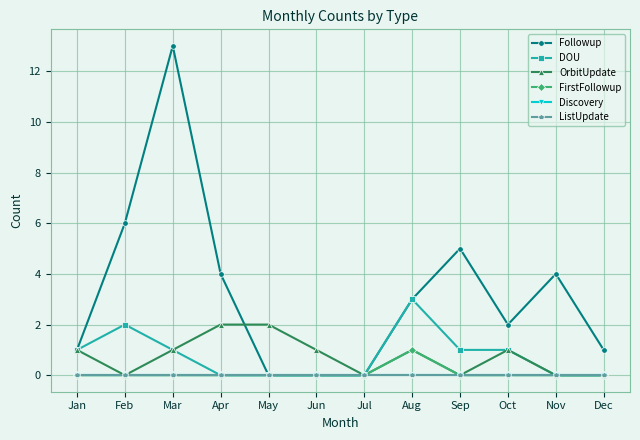

What are all the series names shown in the legend?

Followup, DOU, OrbitUpdate, FirstFollowup, Discovery, ListUpdate